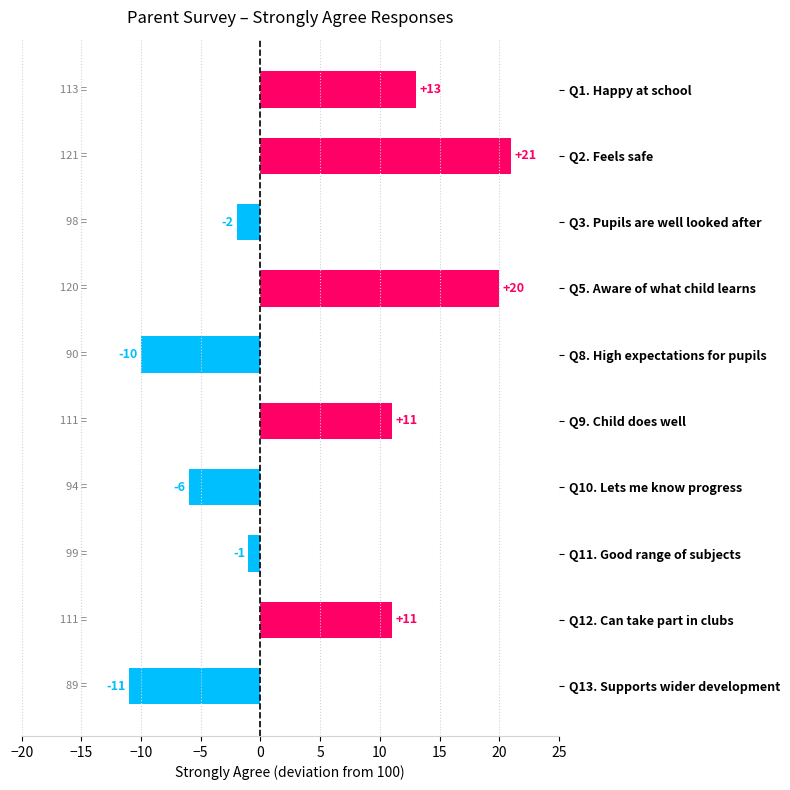

Is it true that the value at Q13. Supports wider development is -3?

False